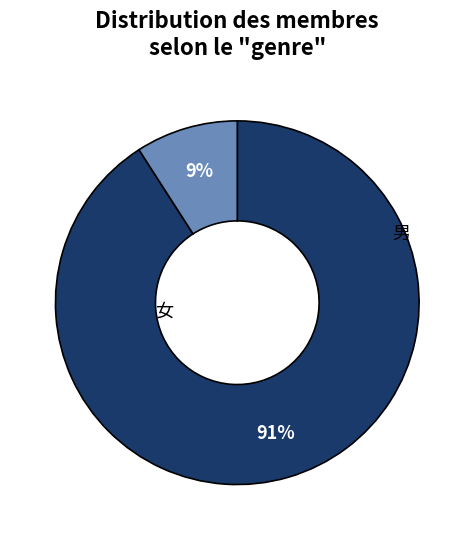

To the nearest percent, what is the average slice percentage?

50%